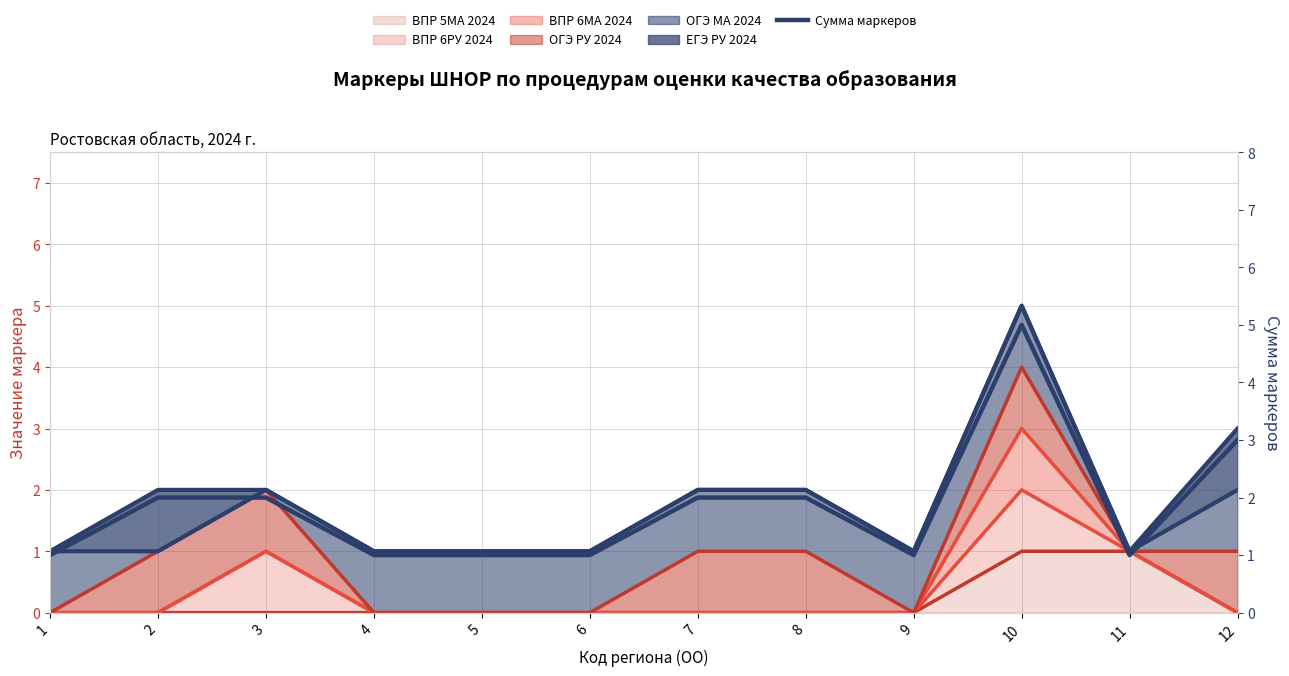

The value at 5 is 0. True or false?

False